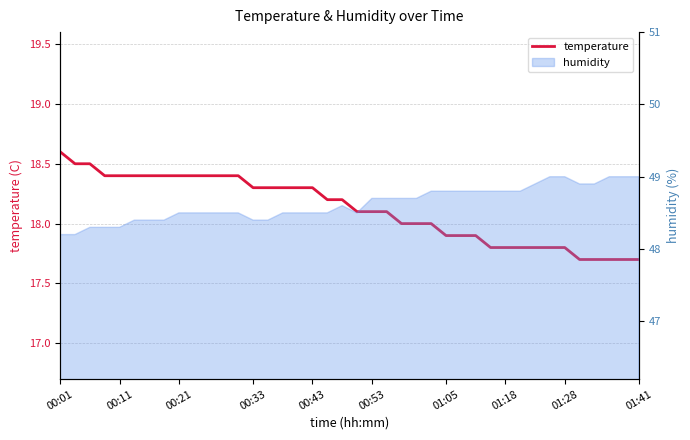

What is the difference between the second highest and second lowest values?

0.8